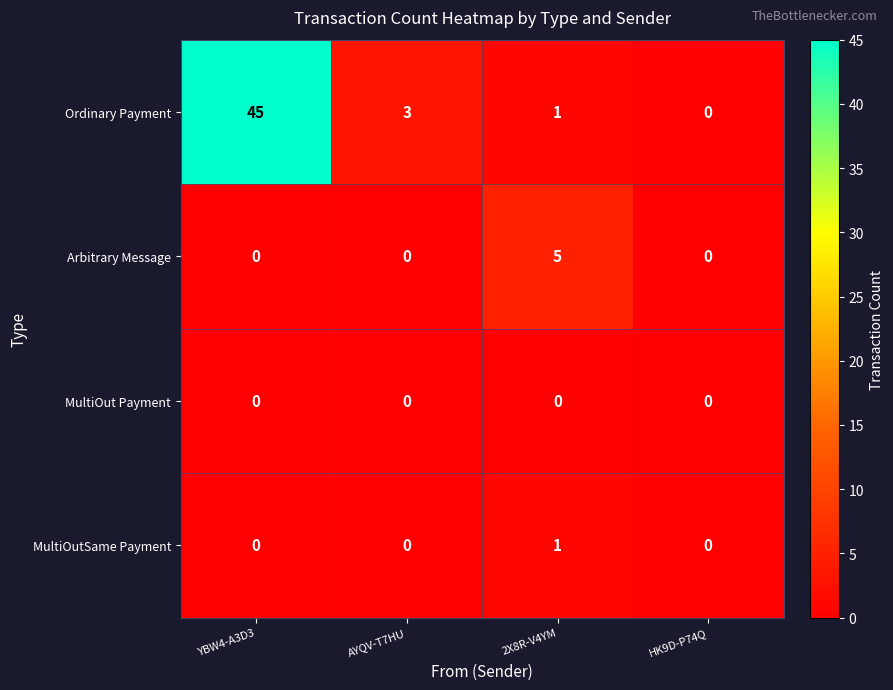

Between AYQV-T7HU and HK9D-P74Q, which series saw the biggest shift?

Ordinary Payment